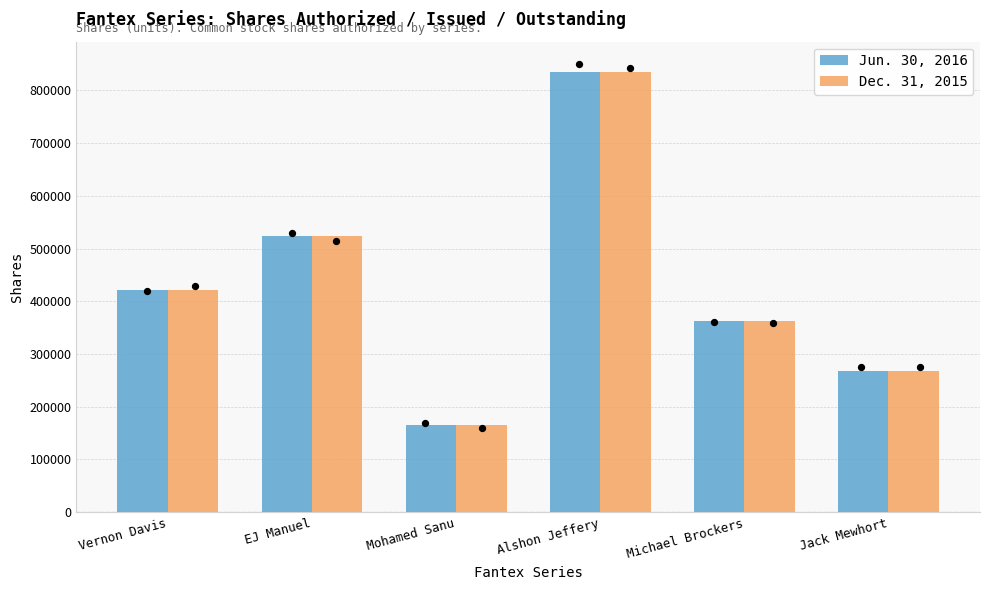

At which category is the sum across all series the highest?

Alshon Jeffery